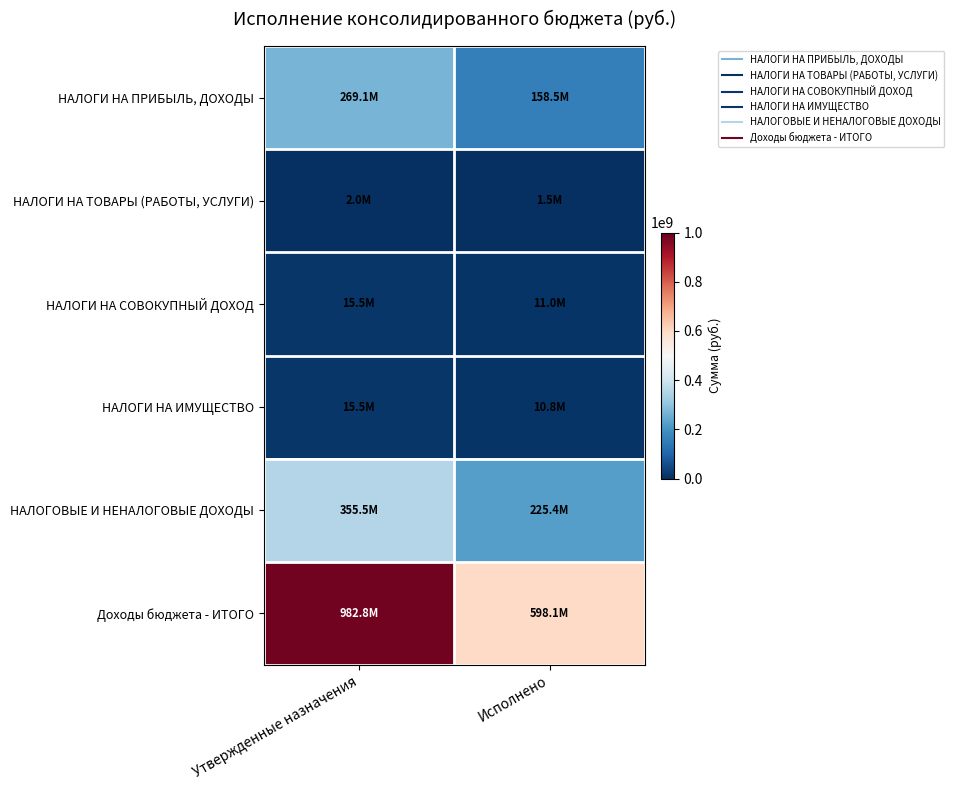

Between Утвержденные назначения and Исполнено, which series saw the biggest shift?

Доходы бюджета - ИТОГО